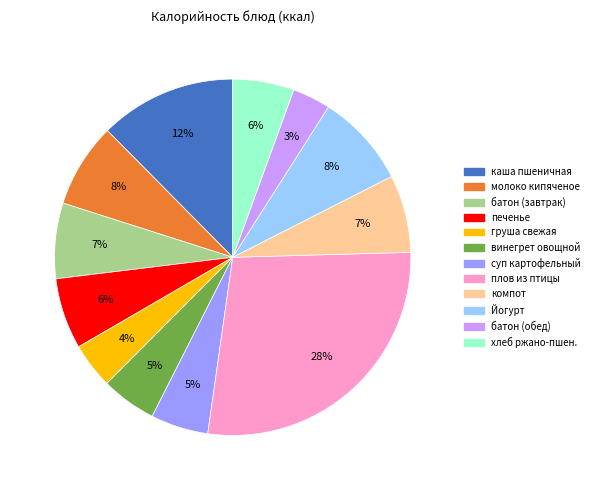

To the nearest percent, what is the average slice percentage?

8%